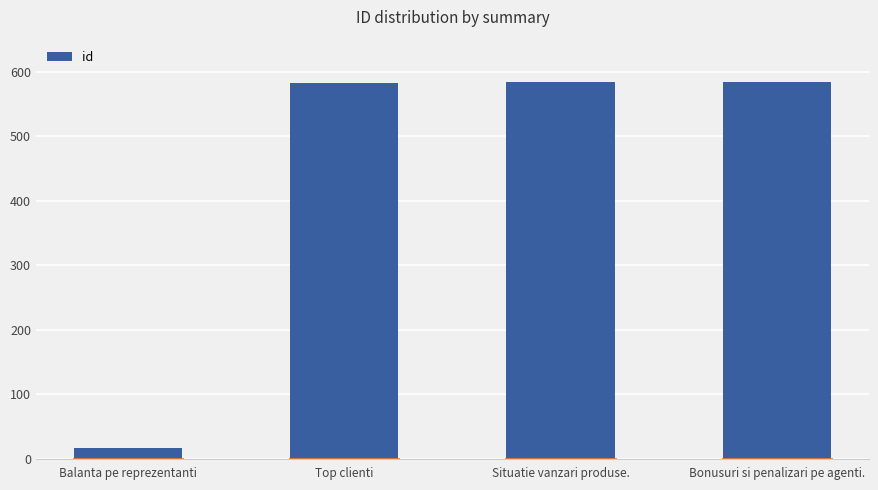

What position from the right is Situatie vanzari produse.?

2